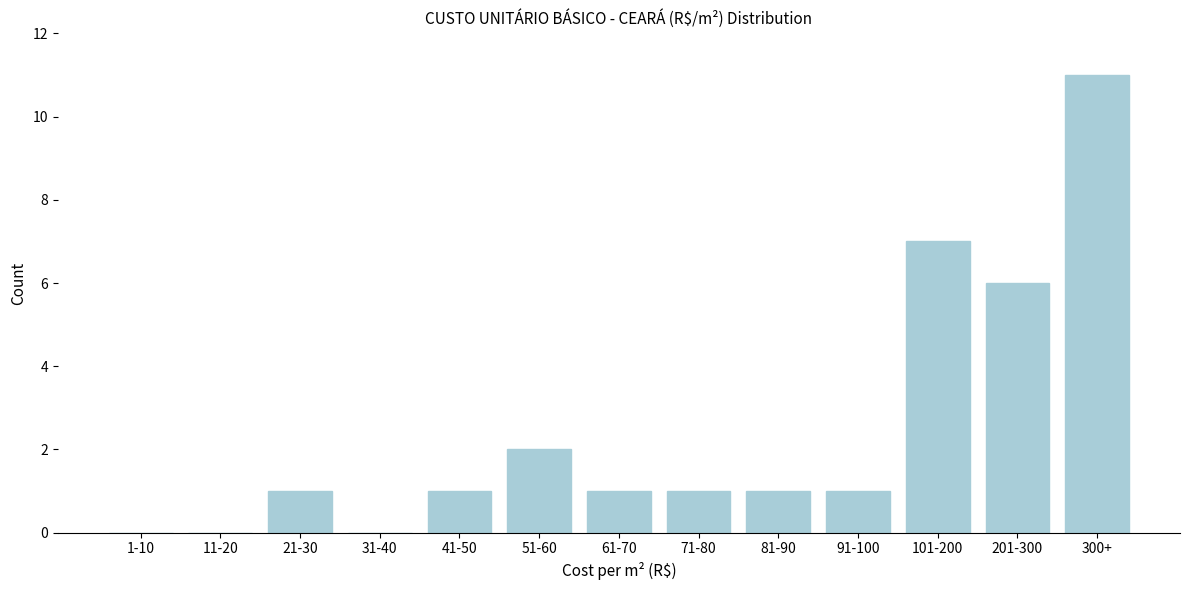

Reading left to right, extract all data points from this chart.

1-10=0	11-20=0	21-30=1	31-40=0	41-50=1	51-60=2	61-70=1	71-80=1	81-90=1	91-100=1	101-200=7	201-300=6	300+=11